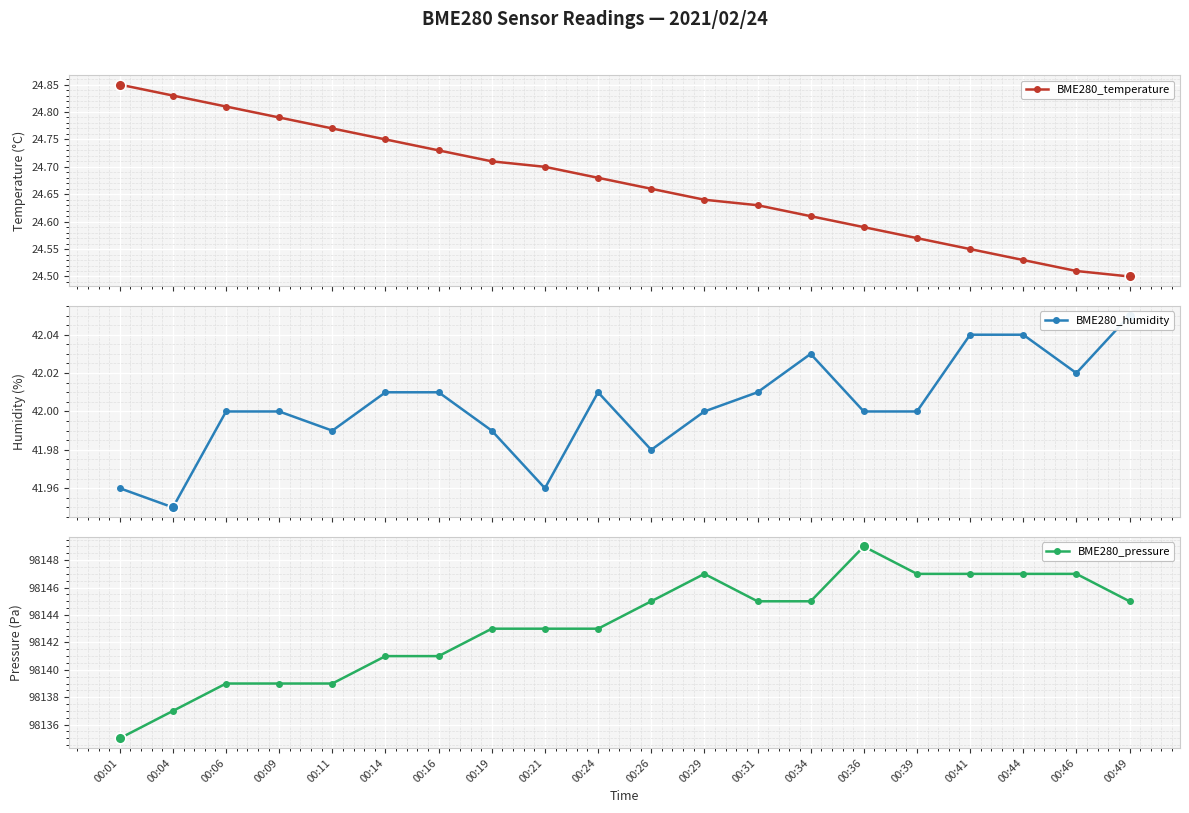

Which series reaches the maximum Y coordinate?

BME280_pressure